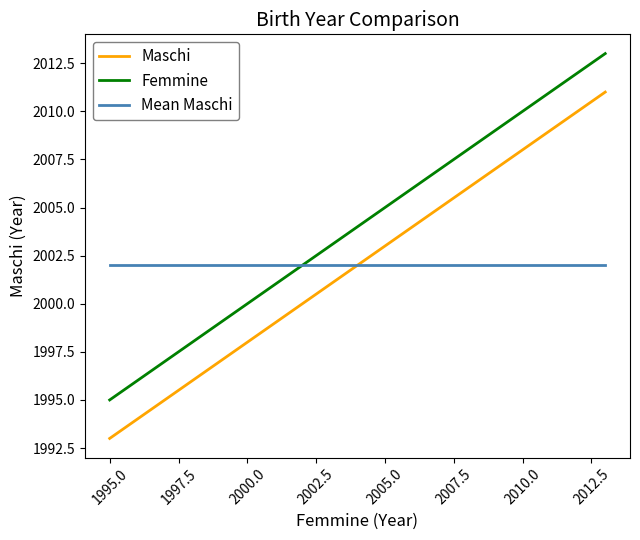

Which series has the largest total across all categories?

Femmine